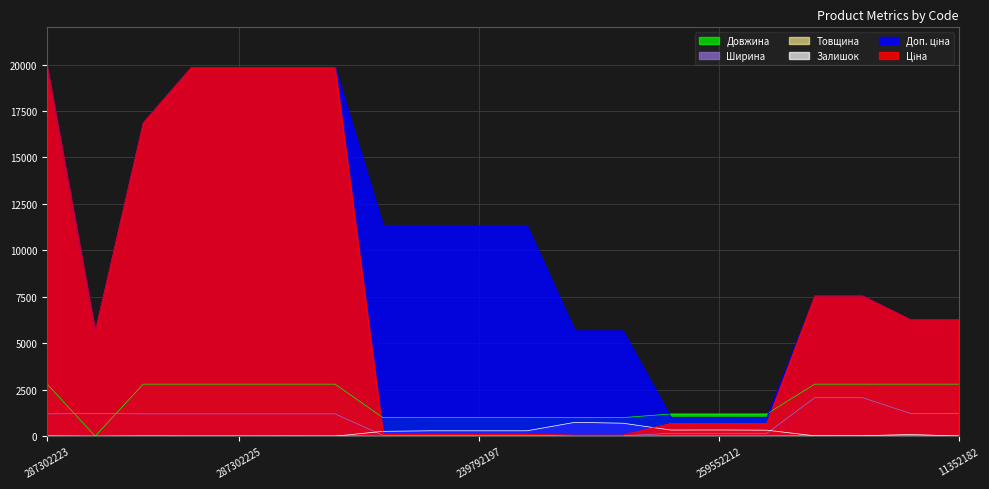

True or false: Ширина has a value of 1220.0 at 11352182.

True